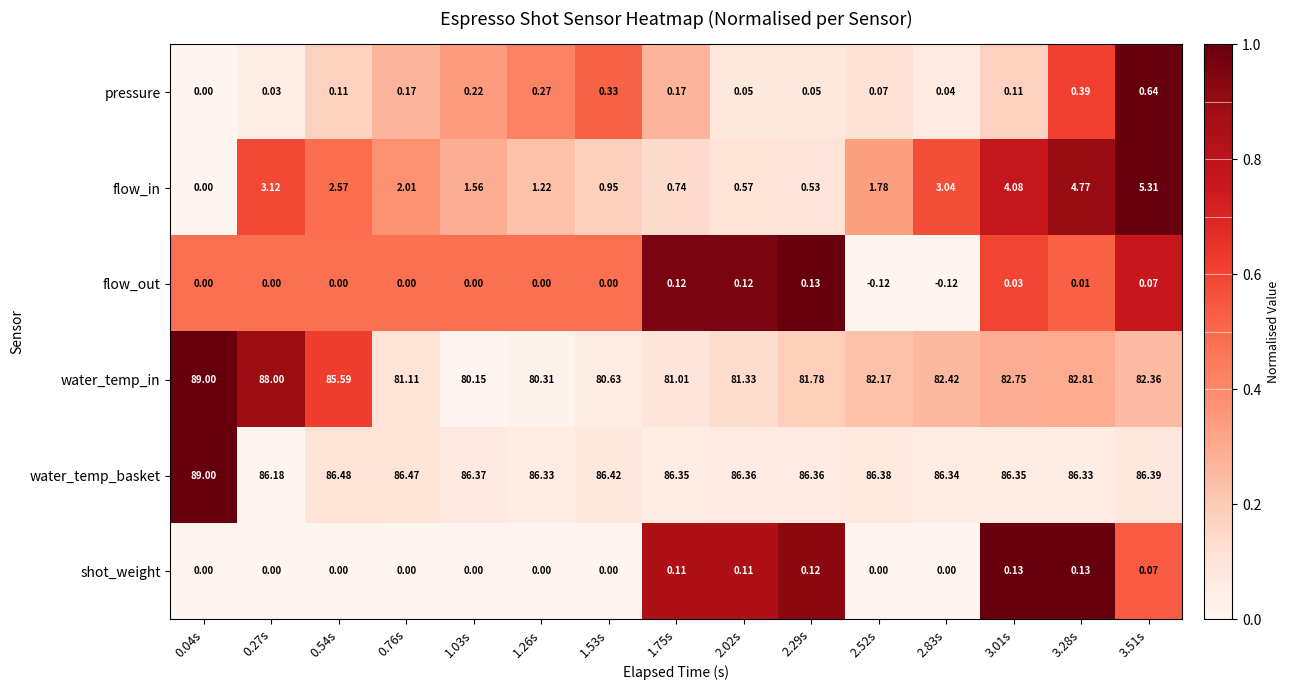

Which series has the largest range (max minus min)?

water_temp_in